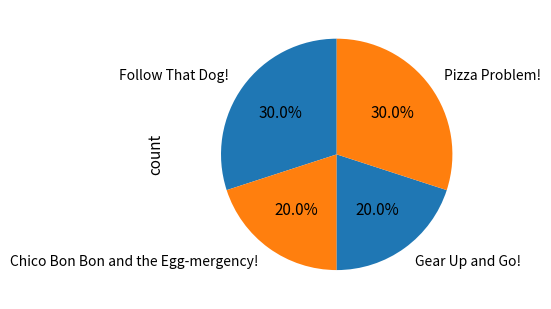

Is the sum of Chico Bon Bon and the Egg-mergency! and Gear Up and Go! greater than half?

No